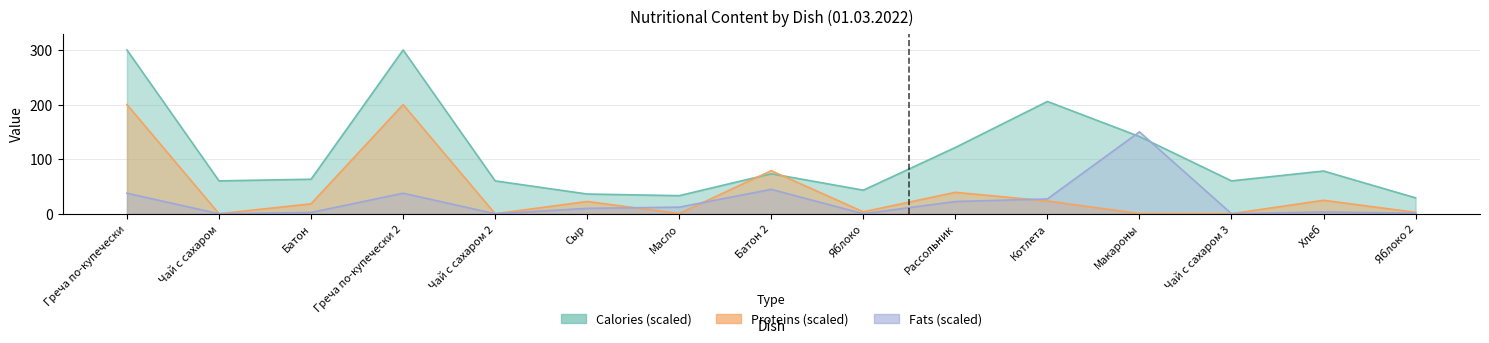

At which label does Fats reach its peak?

Макароны